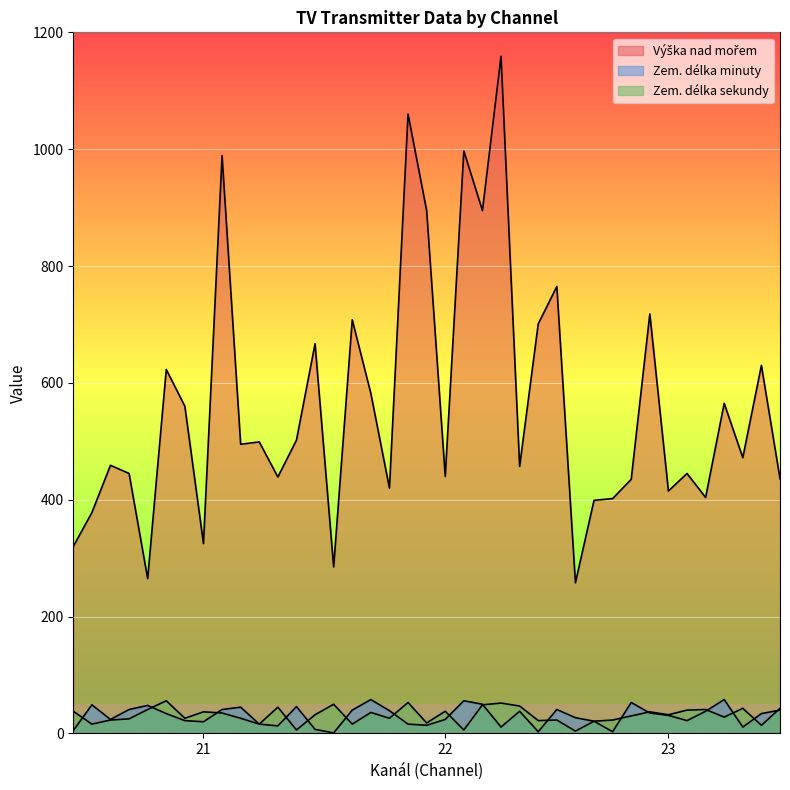

What is the greatest value displayed?

1159